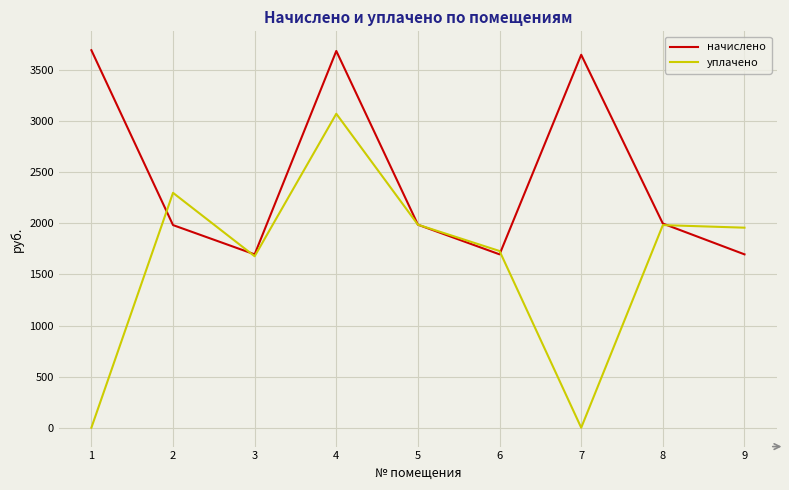

What is the average value of the начислено series?

2454.0